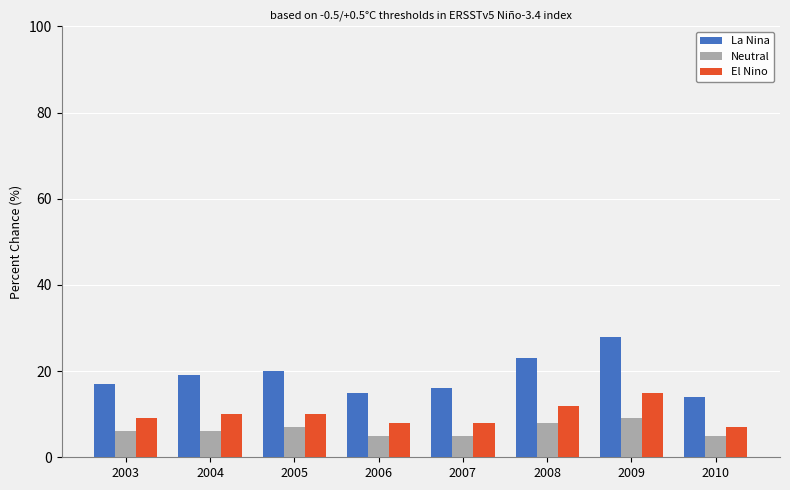

What is the difference between the second highest and second lowest values in the La Nina series?

8